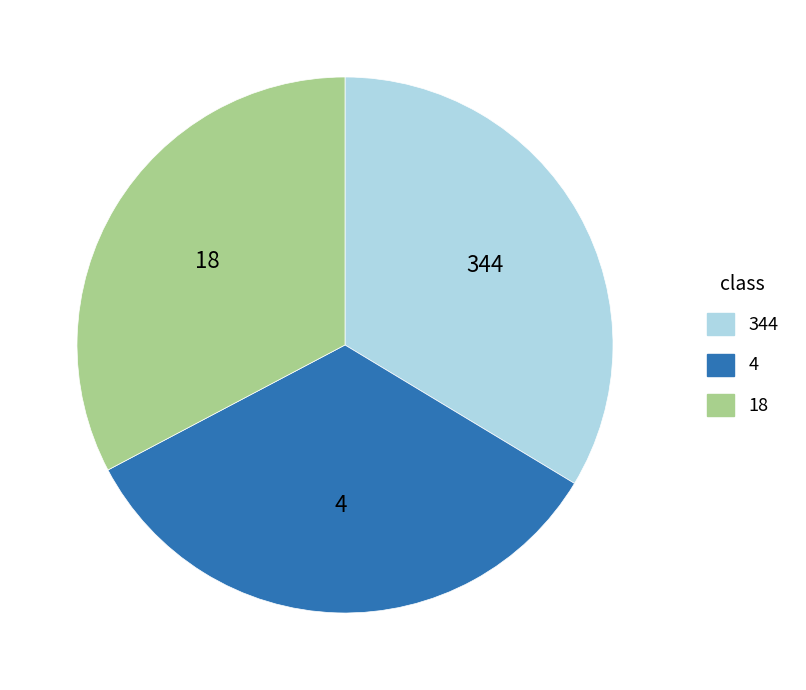

How many slices are in this pie chart?

3